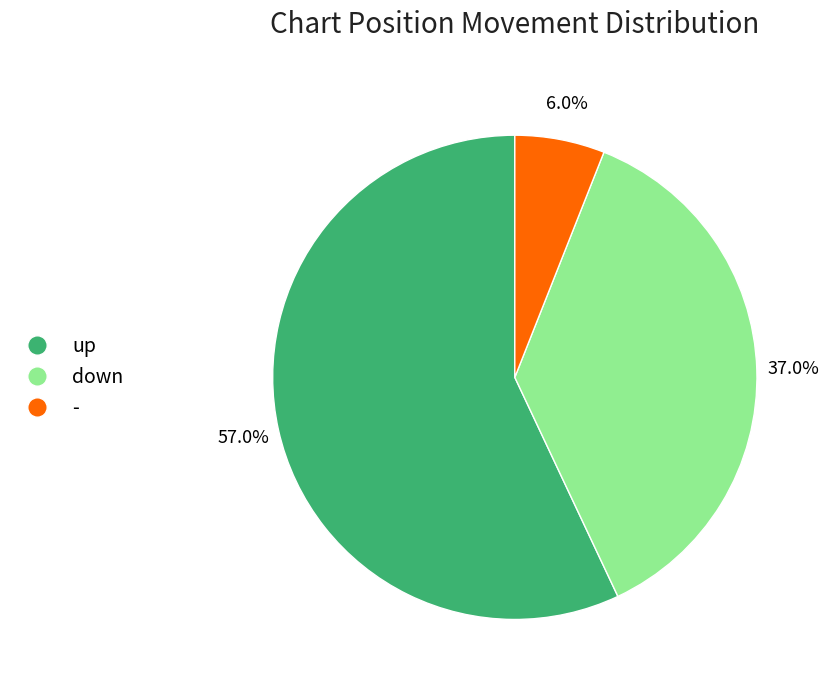

What is the total percentage of - and up?

63.0%